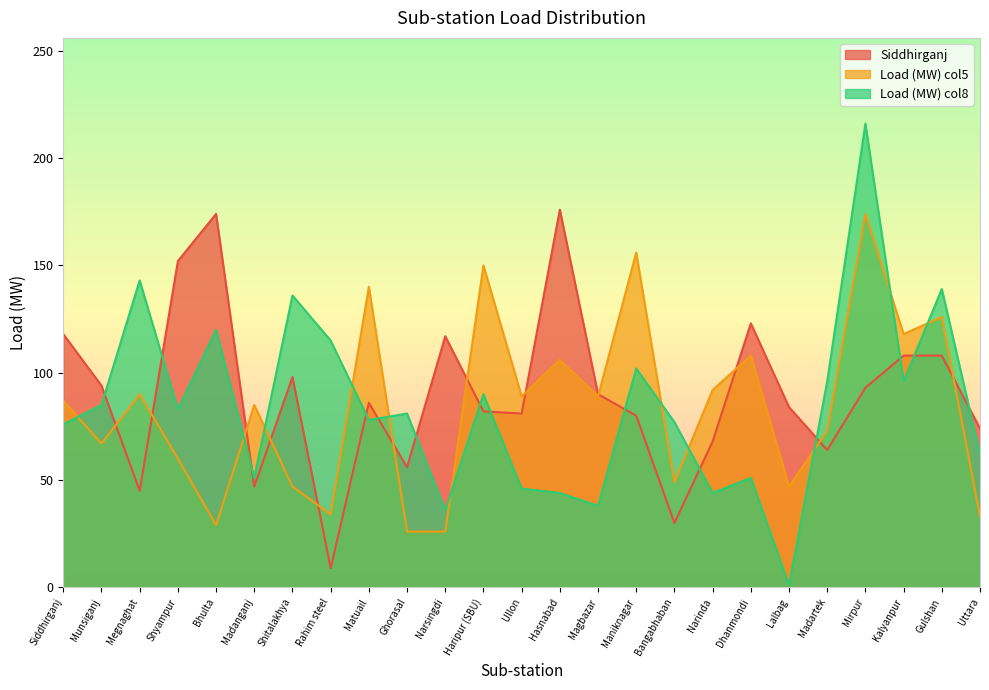

The Siddhirganj series shows 44 at Uttara. True or false?

False